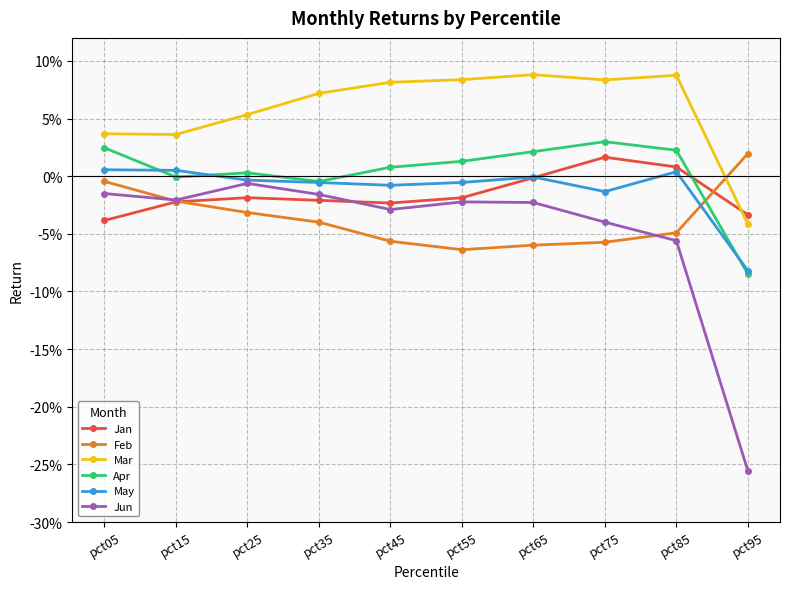

At pct95, list the series in order from largest to smallest.

Feb, Jan, Mar, May, Apr, Jun